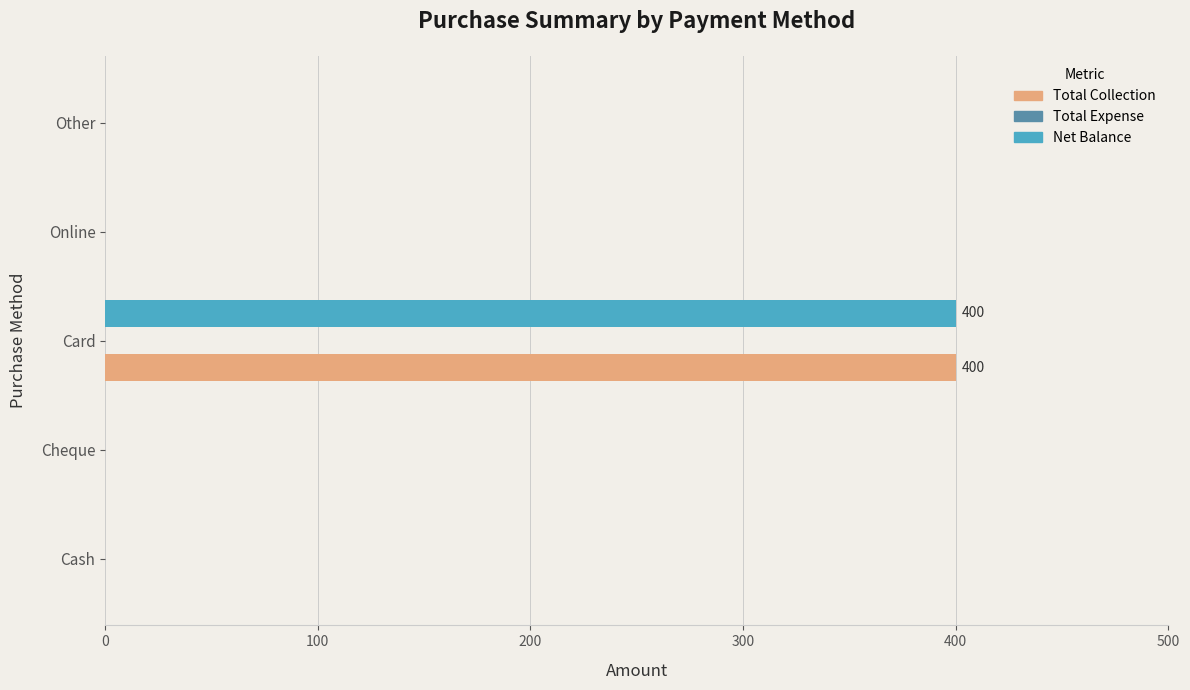

What is the maximum value for Net Balance?

400